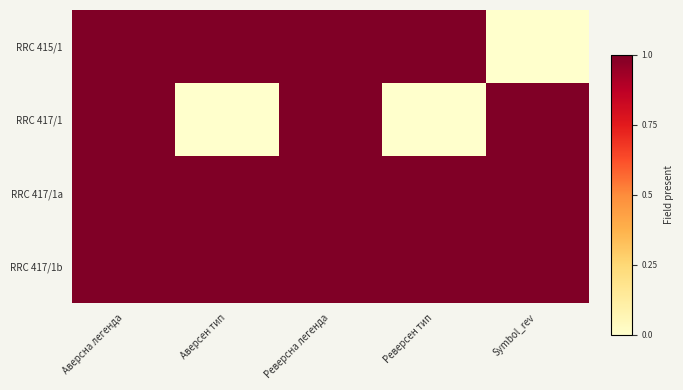

Reading left to right, list all the values displayed in this chart.

RRC 415/1: Аверсна легенда=1	Аверсен тип=1	Реверсна легенда=1	Реверсен тип=1	Symbol_rev=0
RRC 417/1: Аверсна легенда=1	Аверсен тип=0	Реверсна легенда=1	Реверсен тип=0	Symbol_rev=1
RRC 417/1a: Аверсна легенда=1	Аверсен тип=1	Реверсна легенда=1	Реверсен тип=1	Symbol_rev=1
RRC 417/1b: Аверсна легенда=1	Аверсен тип=1	Реверсна легенда=1	Реверсен тип=1	Symbol_rev=1